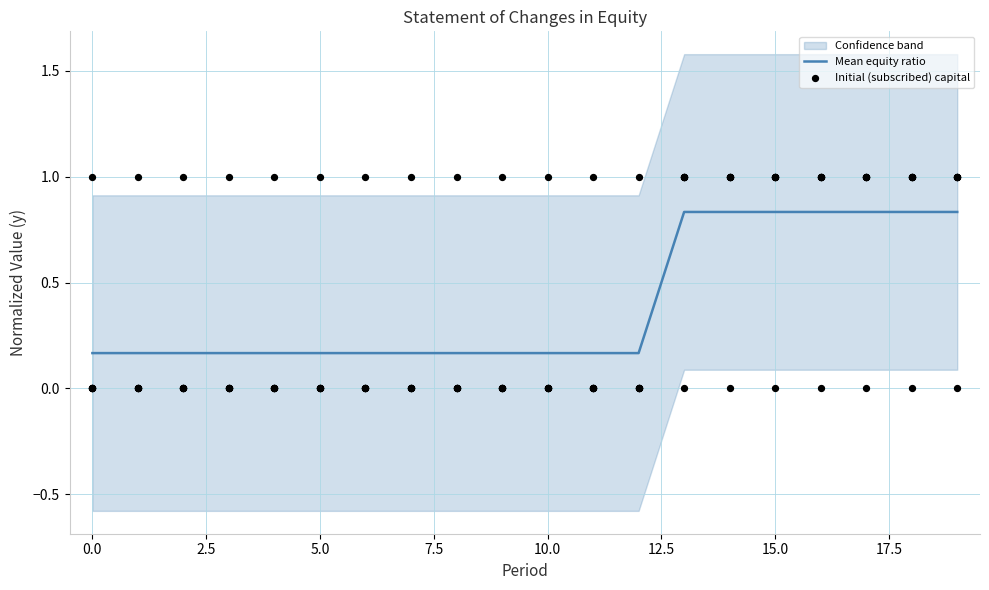

Which series has the largest total across all categories?

Initial (subscribed) capital